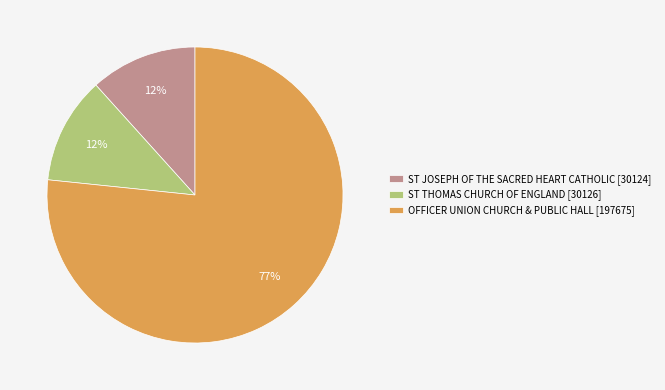

Is it true that ST THOMAS CHURCH OF ENGLAND is 23% of the pie?

False